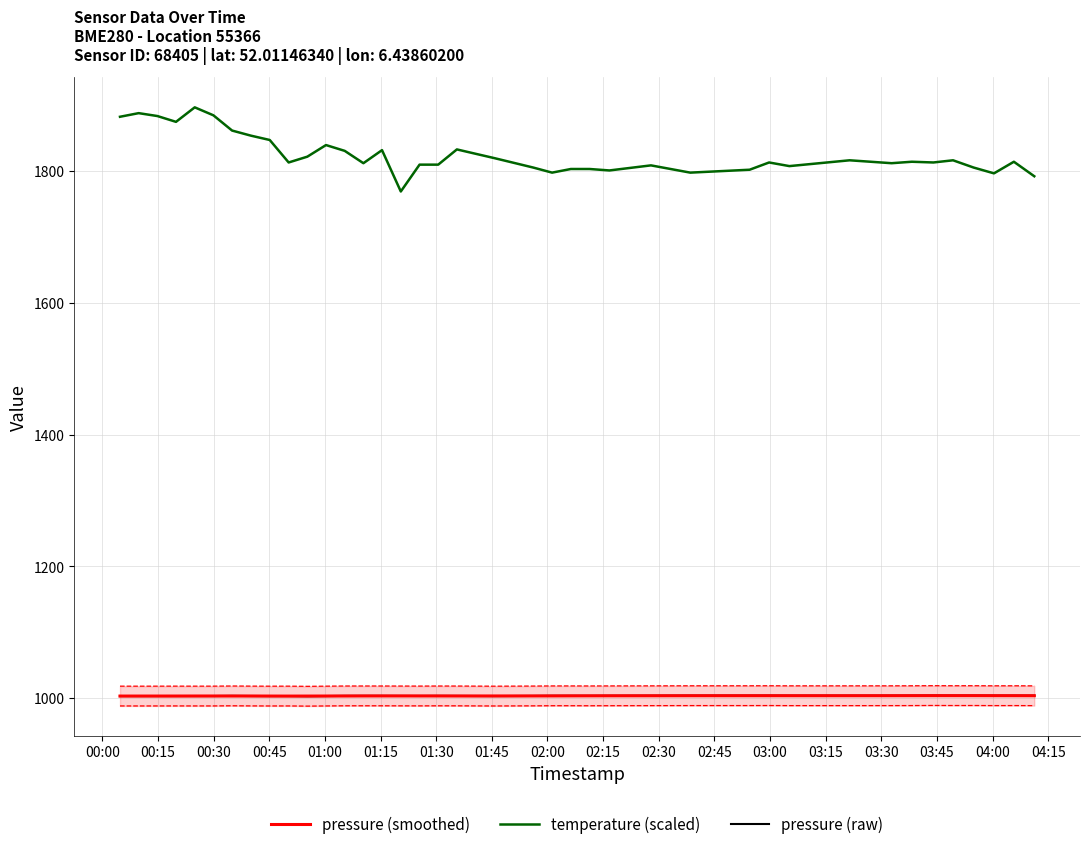

What is the difference between the maximum and minimum values in the pressure (smoothed) series?

0.7